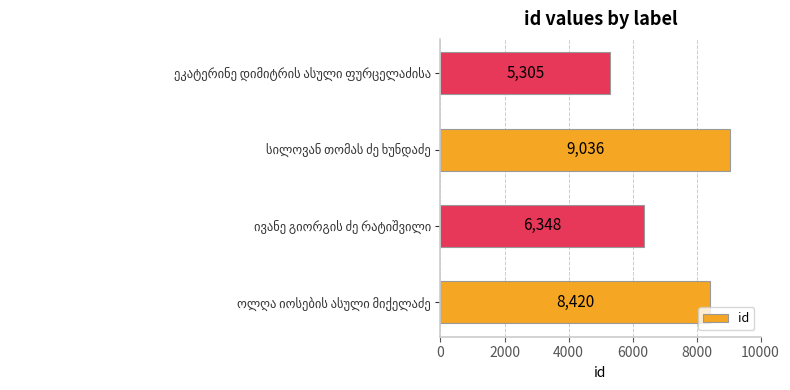

Count the values in the range 6348 to 9036.

3